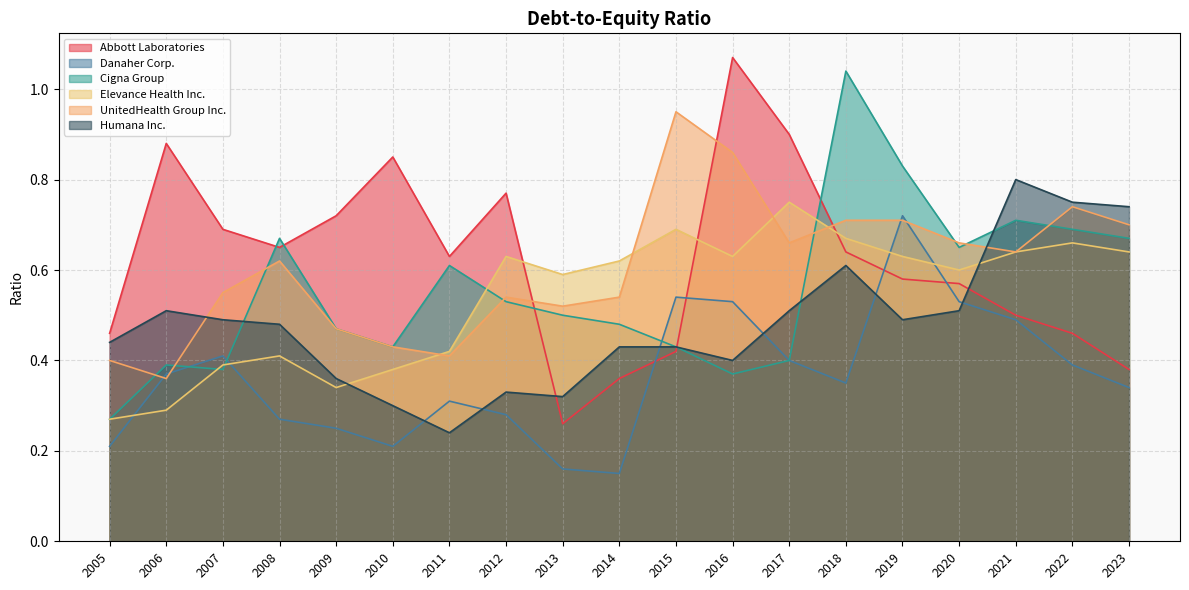

Reading right to left, list all the values displayed in this chart.

Abbott Laboratories: 2023=0.4	2022=0.5	2021=0.5	2020=0.6	2019=0.6	2018=0.6	2017=0.9	2016=1.1	2015=0.4	2014=0.4	2013=0.3	2012=0.8	2011=0.6	2010=0.8	2009=0.7	2008=0.7	2007=0.7	2006=0.9	2005=0.5
Danaher Corp.: 2023=0.3	2022=0.4	2021=0.5	2020=0.5	2019=0.7	2018=0.3	2017=0.4	2016=0.5	2015=0.5	2014=0.1	2013=0.2	2012=0.3	2011=0.3	2010=0.2	2009=0.2	2008=0.3	2007=0.4	2006=0.4	2005=0.2
Cigna Group: 2023=0.7	2022=0.7	2021=0.7	2020=0.7	2019=0.8	2018=1.0	2017=0.4	2016=0.4	2015=0.4	2014=0.5	2013=0.5	2012=0.5	2011=0.6	2010=0.4	2009=0.5	2008=0.7	2007=0.4	2006=0.4	2005=0.3
Elevance Health Inc.: 2023=0.6	2022=0.7	2021=0.6	2020=0.6	2019=0.6	2018=0.7	2017=0.8	2016=0.6	2015=0.7	2014=0.6	2013=0.6	2012=0.6	2011=0.4	2010=0.4	2009=0.3	2008=0.4	2007=0.4	2006=0.3	2005=0.3
UnitedHealth Group Inc.: 2023=0.7	2022=0.7	2021=0.6	2020=0.7	2019=0.7	2018=0.7	2017=0.7	2016=0.9	2015=0.9	2014=0.5	2013=0.5	2012=0.5	2011=0.4	2010=0.4	2009=0.5	2008=0.6	2007=0.6	2006=0.4	2005=0.4
Humana Inc.: 2023=0.7	2022=0.8	2021=0.8	2020=0.5	2019=0.5	2018=0.6	2017=0.5	2016=0.4	2015=0.4	2014=0.4	2013=0.3	2012=0.3	2011=0.2	2010=0.3	2009=0.4	2008=0.5	2007=0.5	2006=0.5	2005=0.4